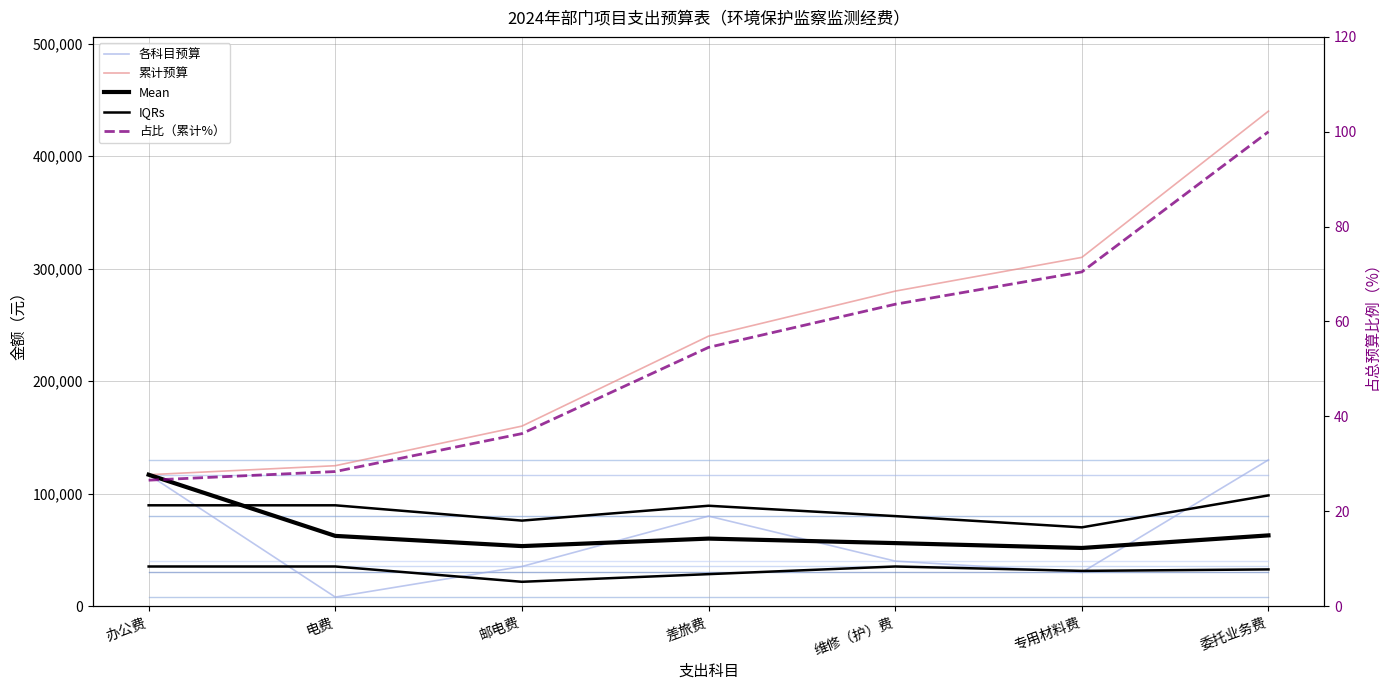

What is the label of the 3rd point from the left?

邮电费